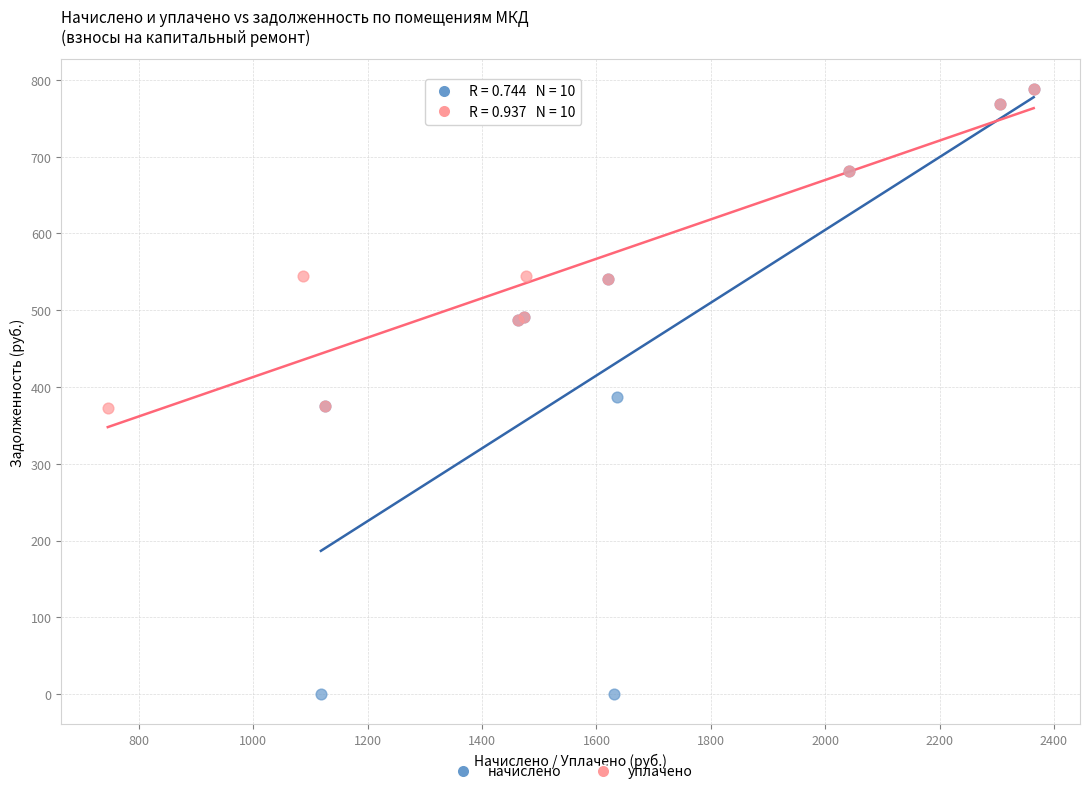

Which series has the largest Y range (max minus min)?

начислено